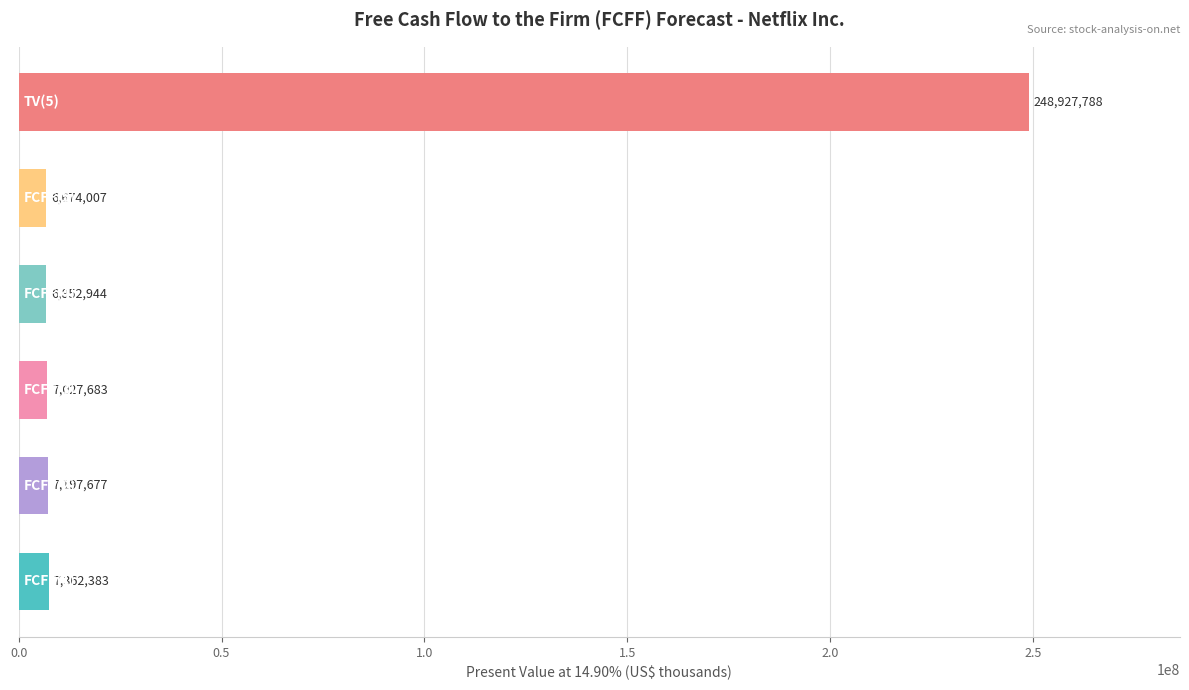

What is the difference between the maximum and minimum values?

242253781